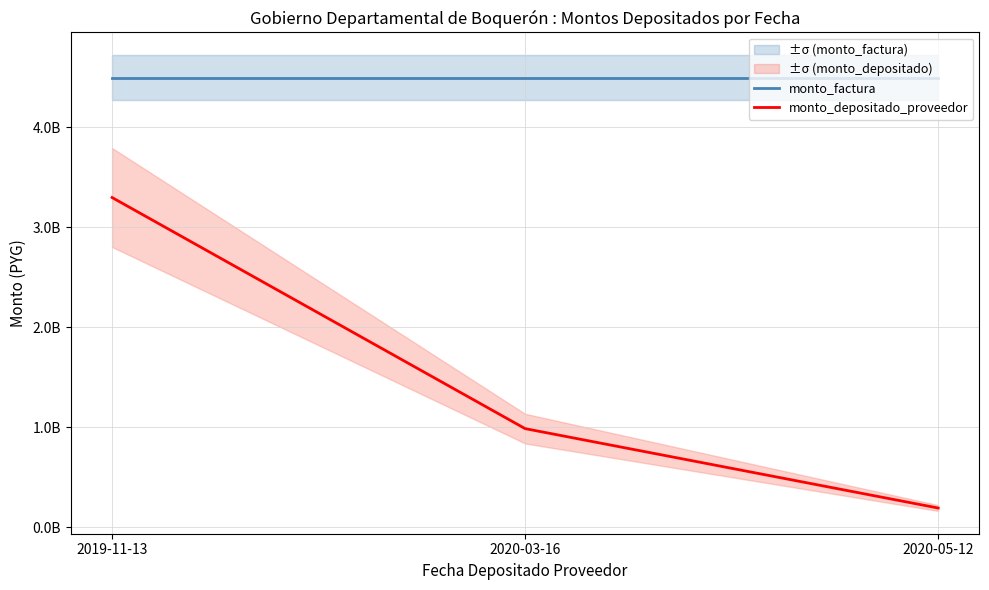

Which label corresponds to the largest value in the chart?

2019-11-13